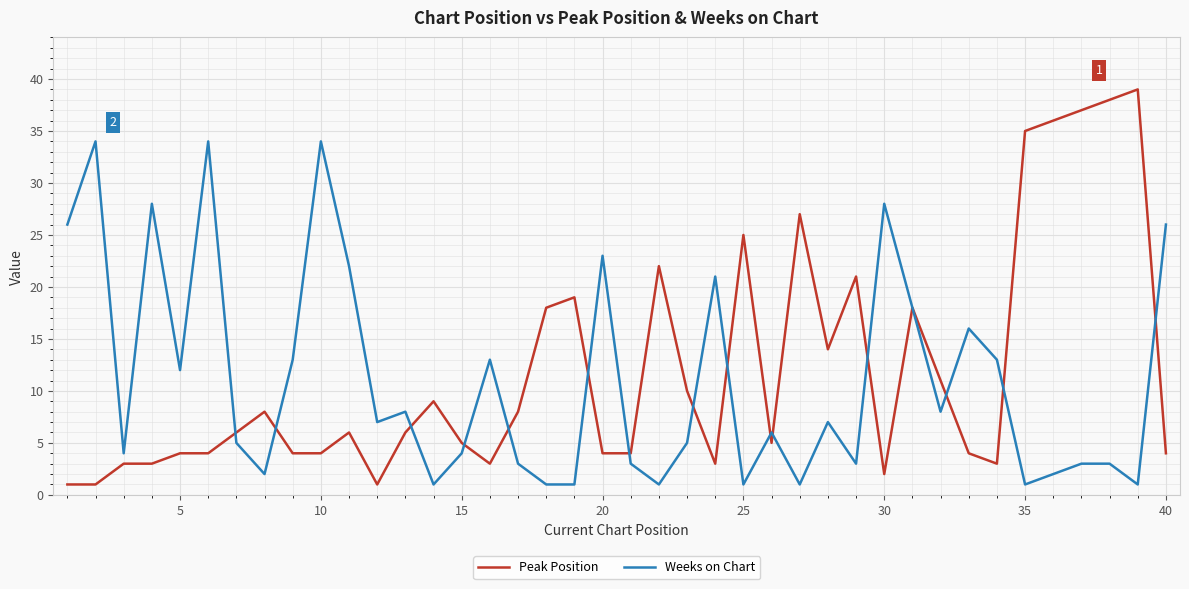

What is the greatest value displayed?

39